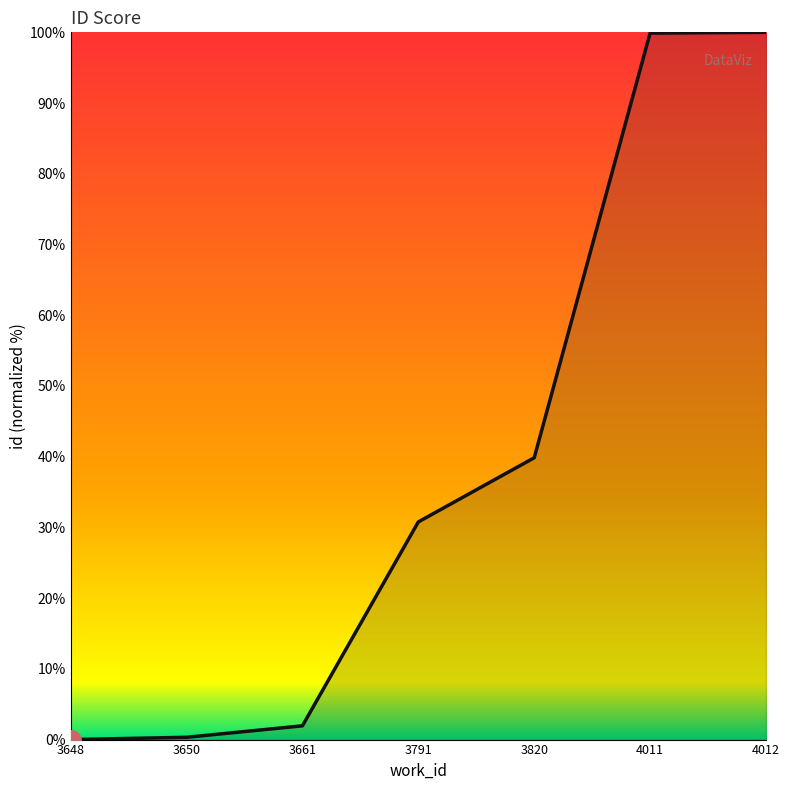

The value at 4012 is 100.0. True or false?

True